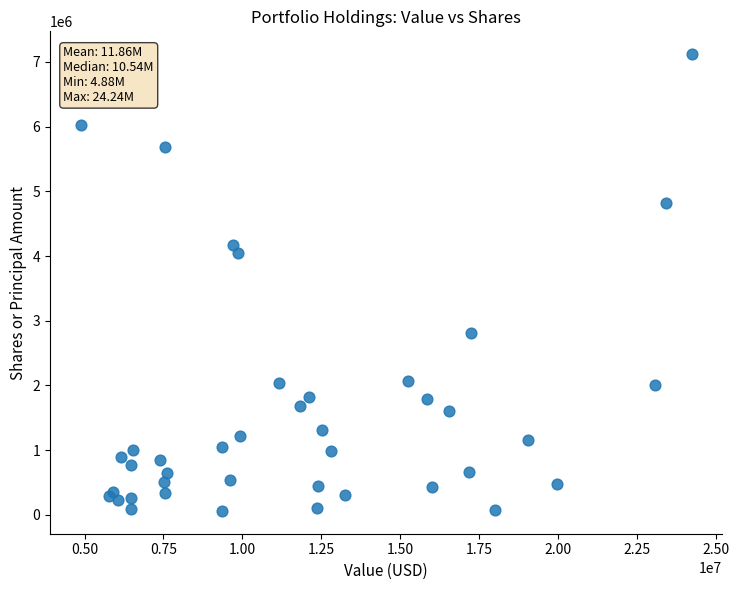

What Y value in the scatter plot is closest to 3590421?

4042200